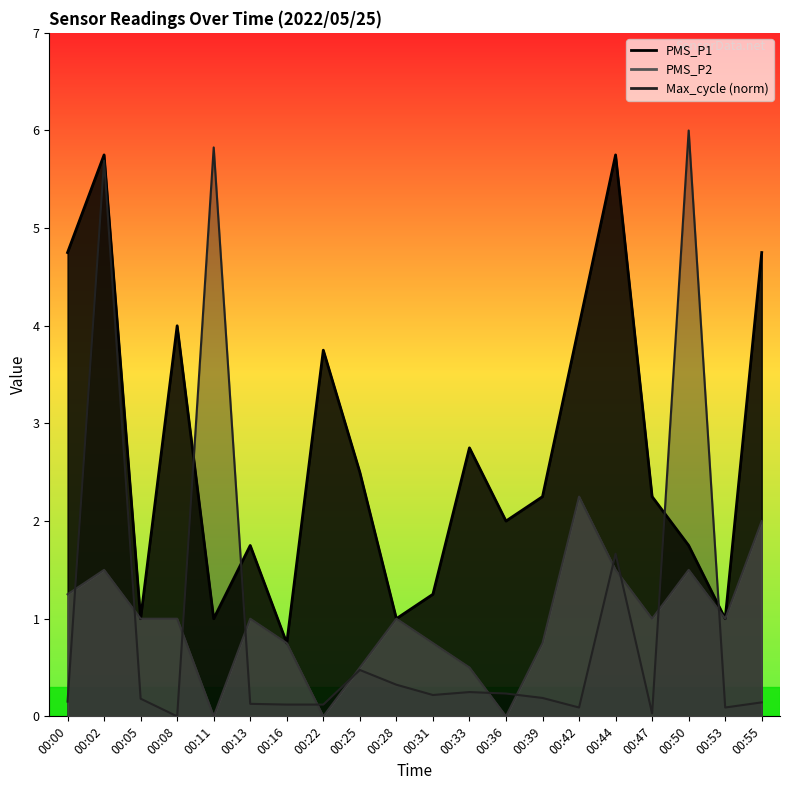

What is the greatest value displayed?

6.0